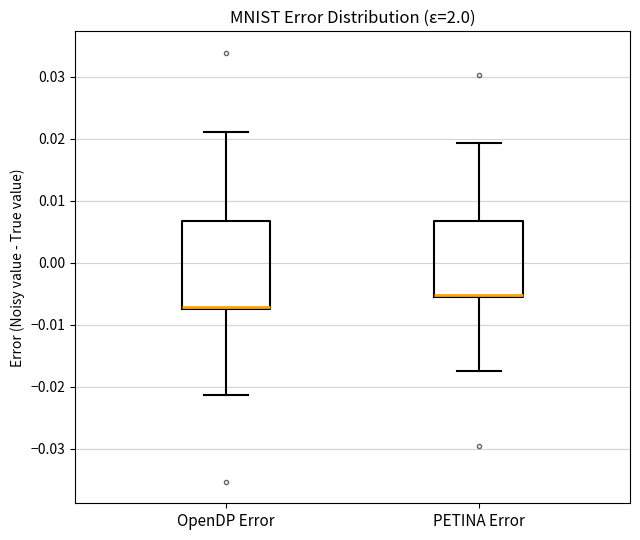

Where is the upper edge of the box for PETINA Error on the y-axis? The values are not printed on the chart, so give them approximately, as read against the axis.

0.007